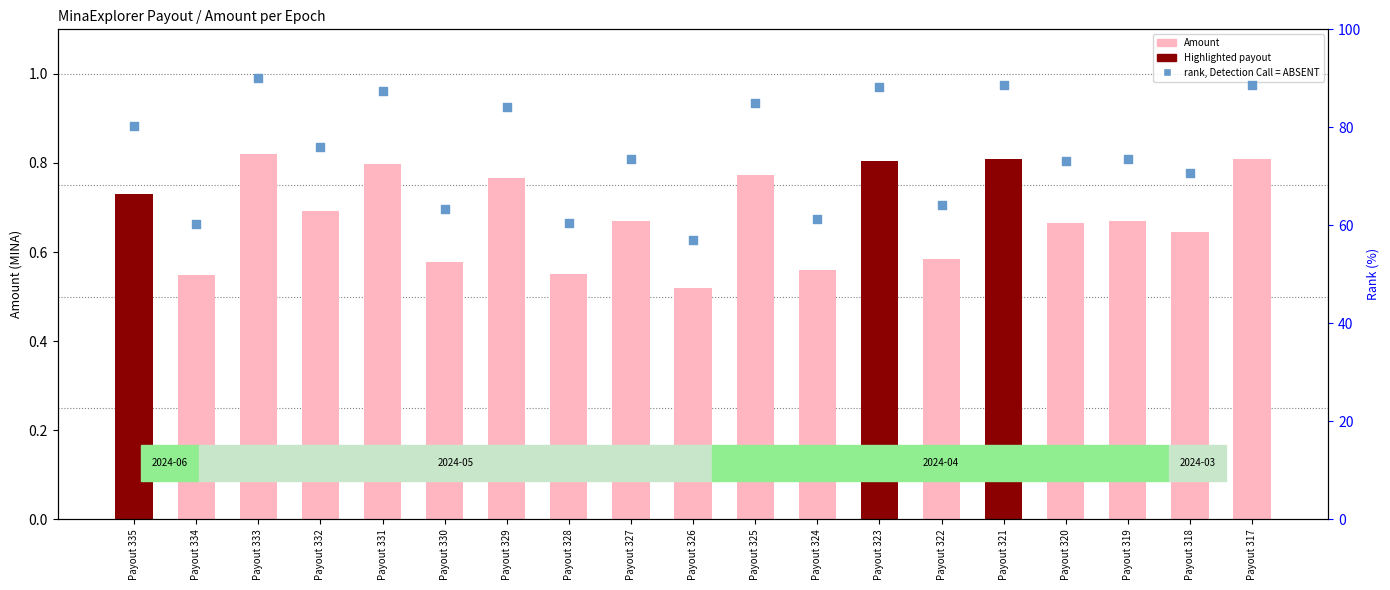

Which series reaches the minimum Y coordinate?

Amount